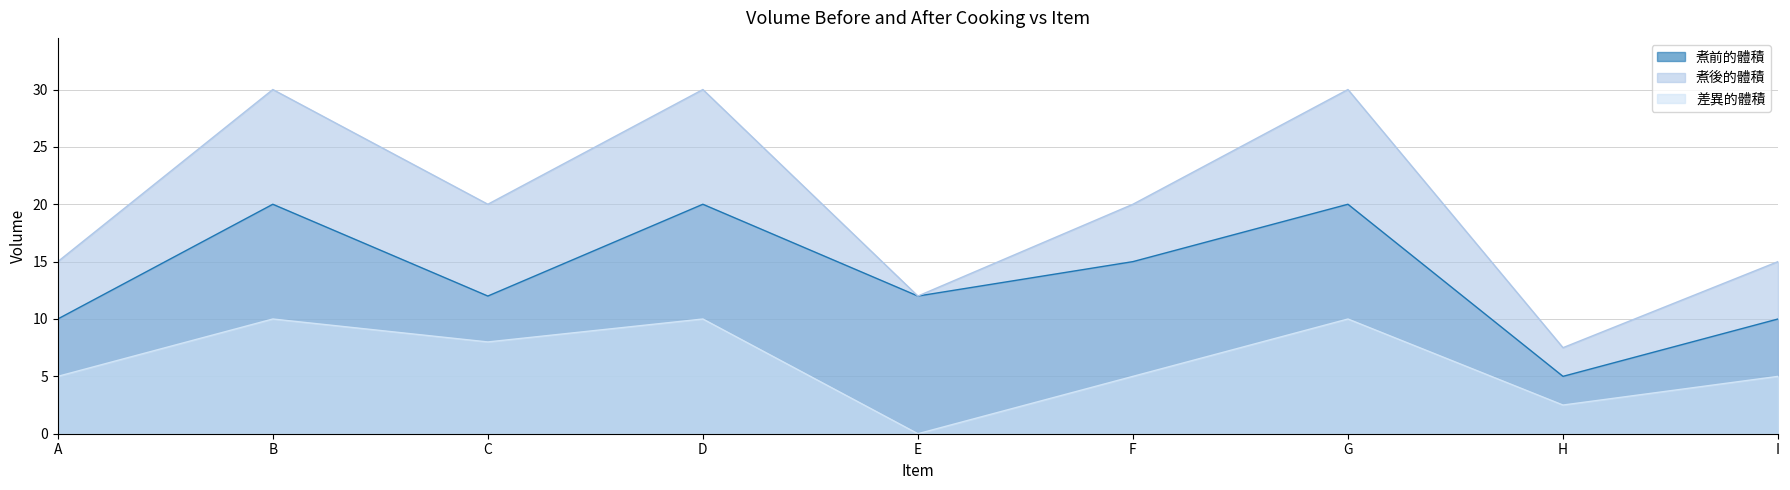

At which label is 煮後的體積 closest to 18?

C